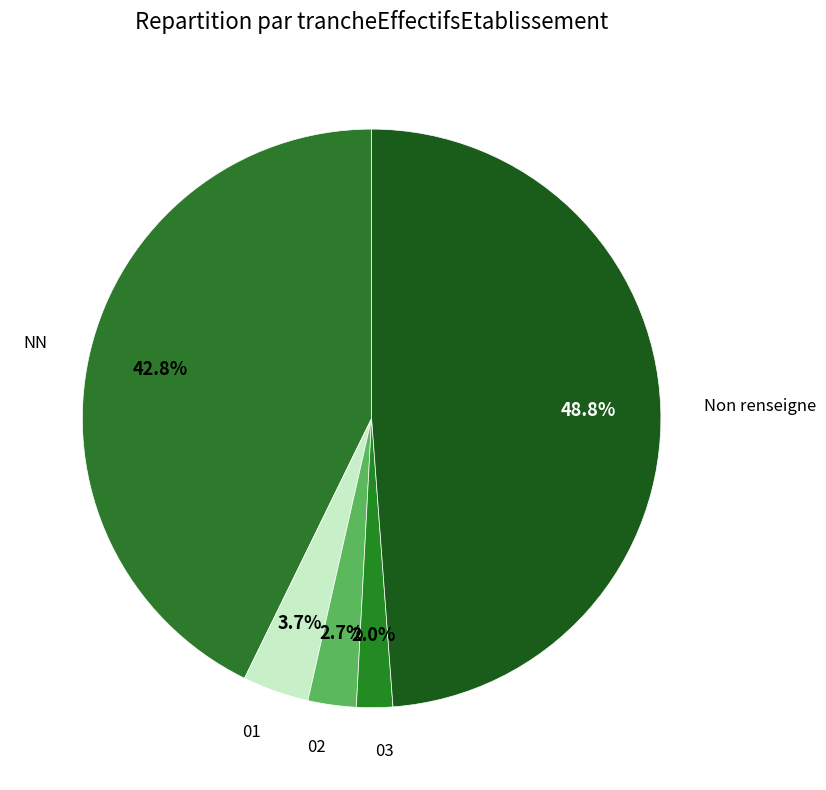

Rank the categories by value from highest to lowest.

Non renseigne, NN, 01, 02, 03